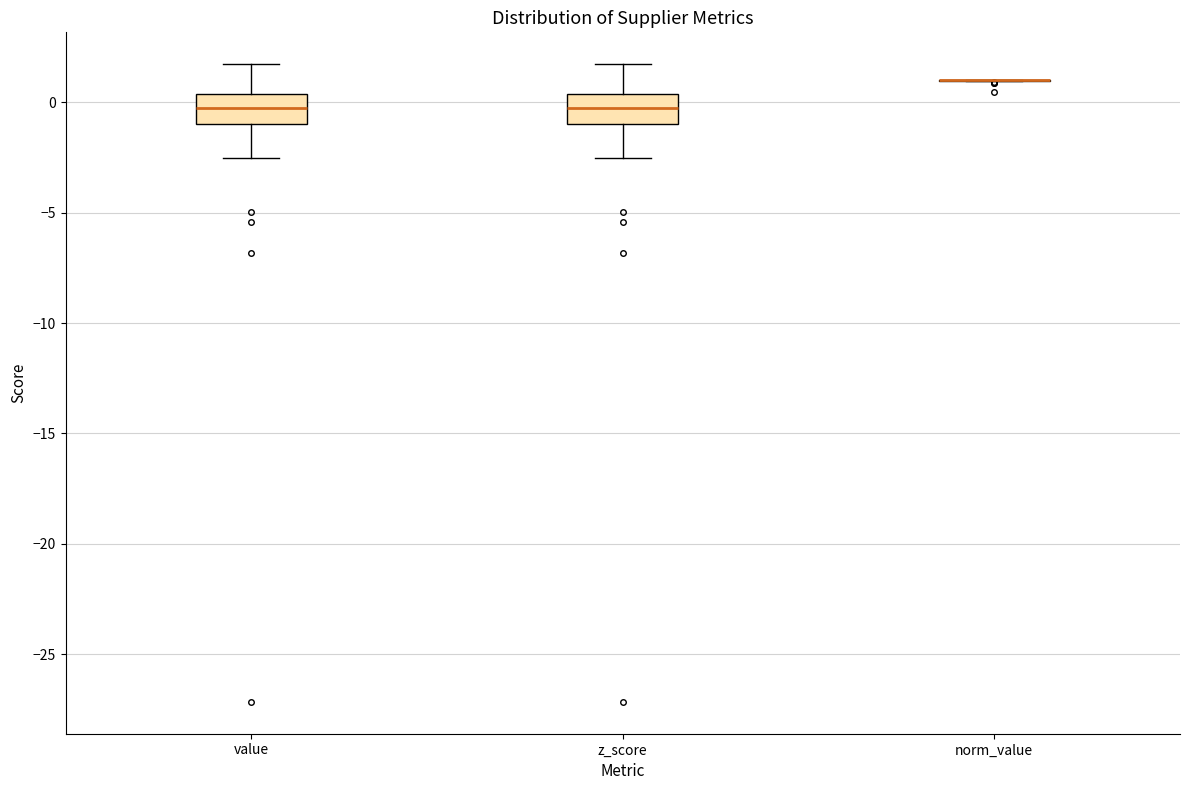

Reading left to right, read every box against the y-axis: the position of its median line, the range the box covers, and the ends of its whiskers. The values are not printed on the chart, so give them approximately, as read against the axis.

value: median 0.0, box -1.0 to 0.5, whiskers -2.5 to 1.5
z_score: median 0.0, box -1.0 to 0.5, whiskers -2.5 to 1.5
norm_value: box collapsed to a line at 1.0, whiskers 1.0 to 1.0